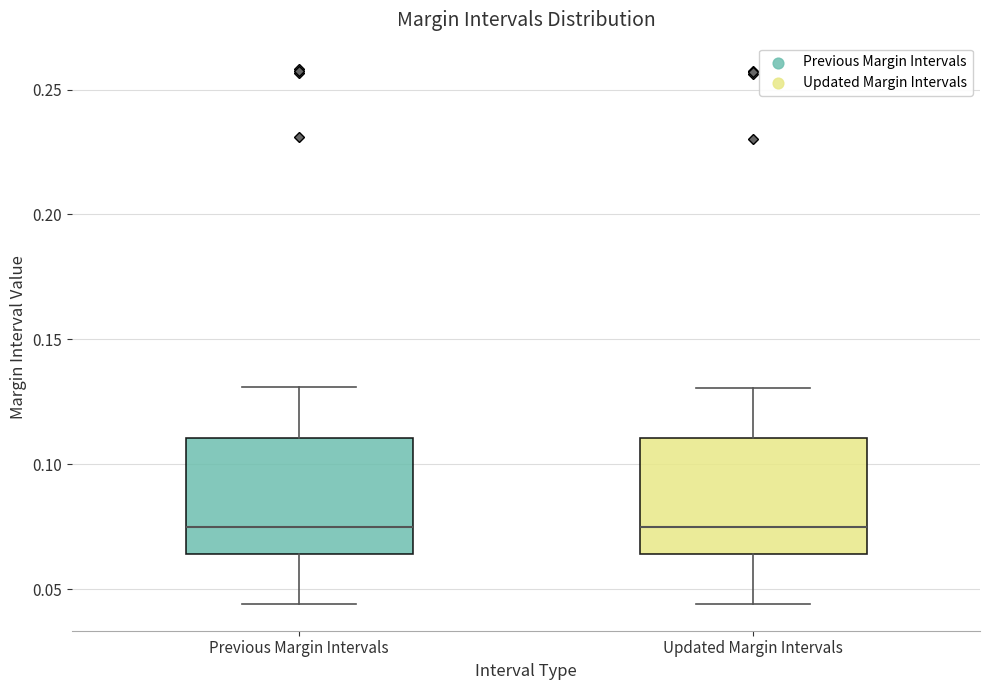

Reading left to right, read every box against the y-axis: the position of its median line, the range the box covers, and the ends of its whiskers. The values are not printed on the chart, so give them approximately, as read against the axis.

Previous Margin Intervals: median 0.075, box 0.065 to 0.110, whiskers 0.045 to 0.130
Updated Margin Intervals: median 0.075, box 0.065 to 0.110, whiskers 0.045 to 0.130